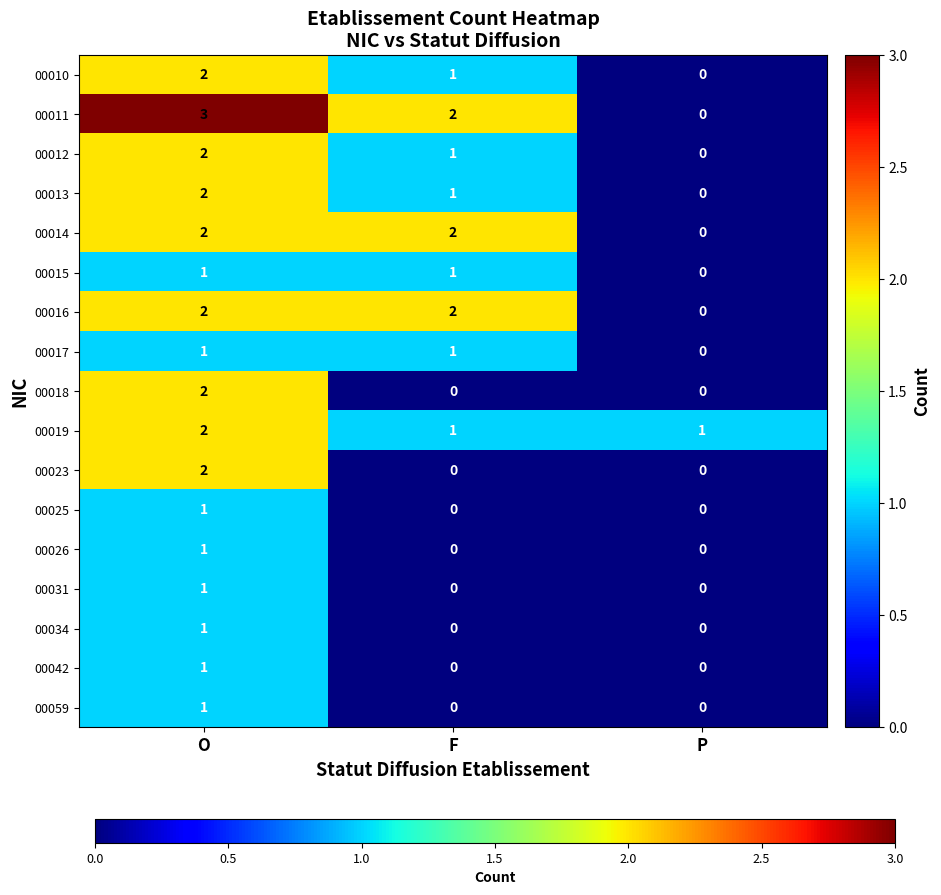

What is the sum of all 00010 values?

3